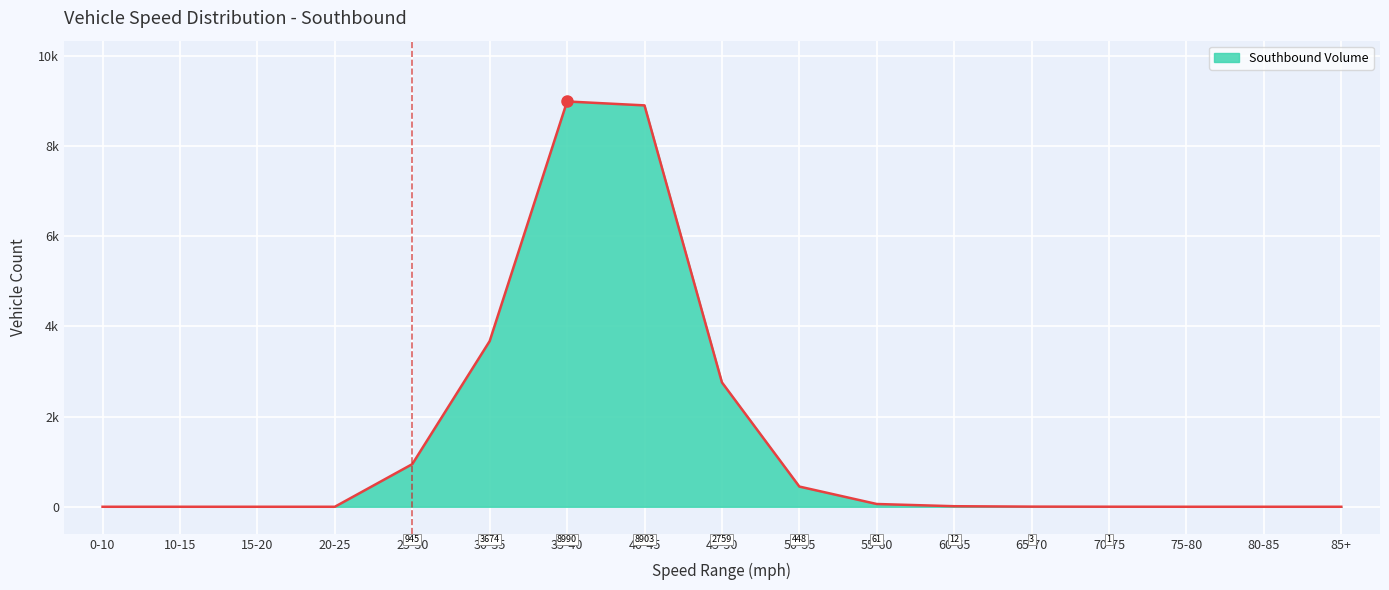

At which category does the data reach its first local peak?

35-40